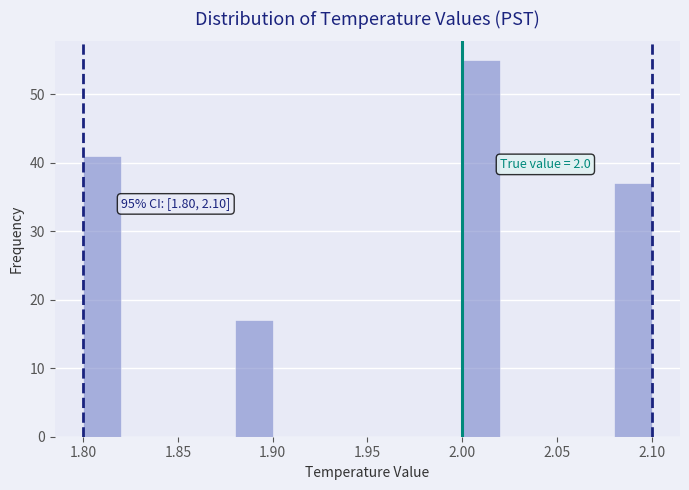

Which range on the x-axis has the tallest bar?

2.00 to 2.02